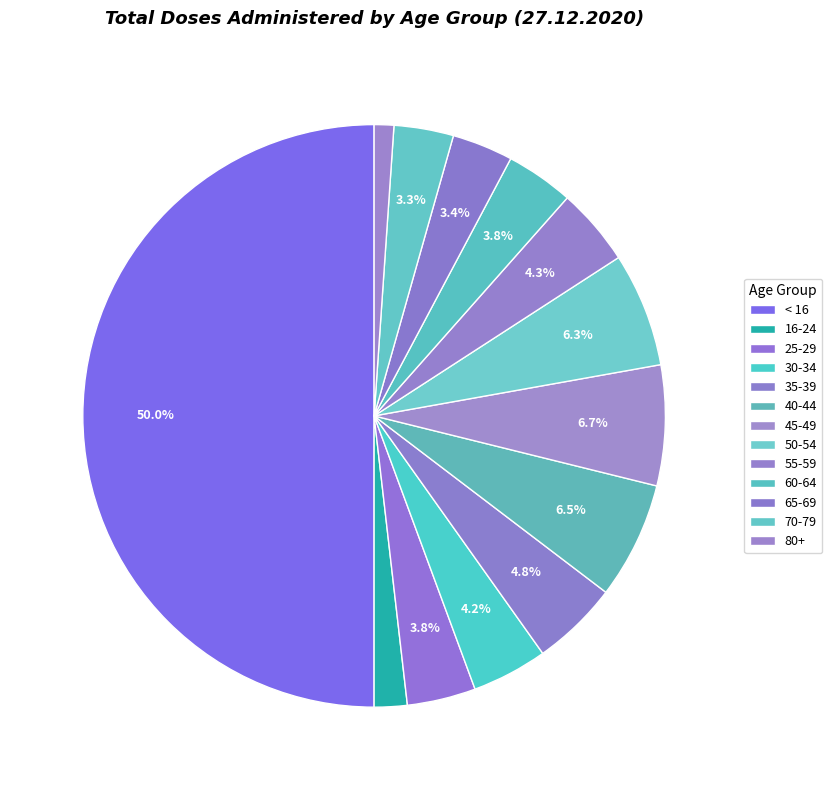

To the nearest percent, what portion does 16-24 represent?

2%